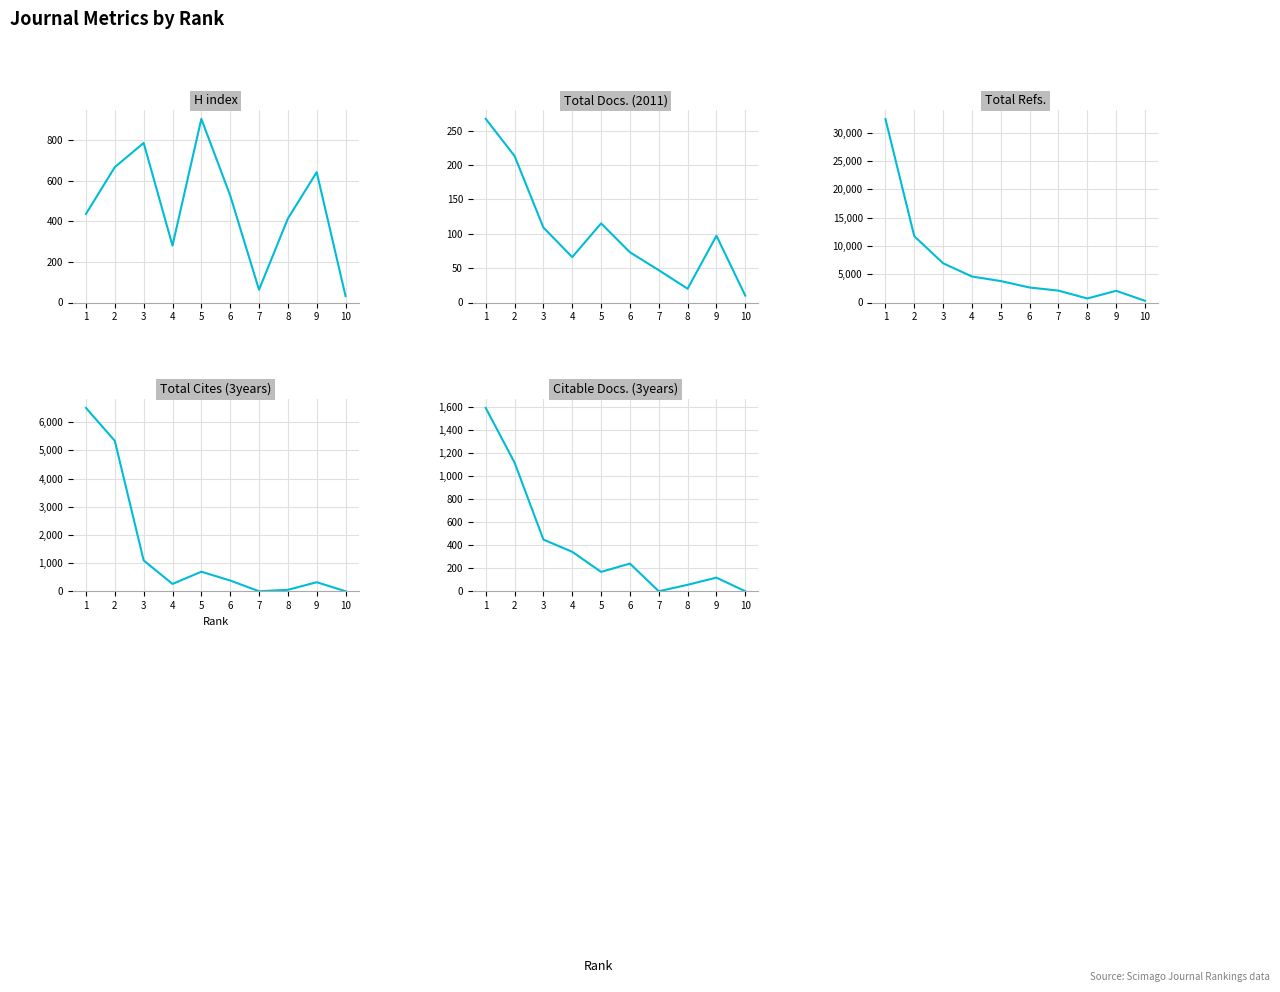

True or false: Total Docs. (2011) and Total Refs. intersect in this chart.

False